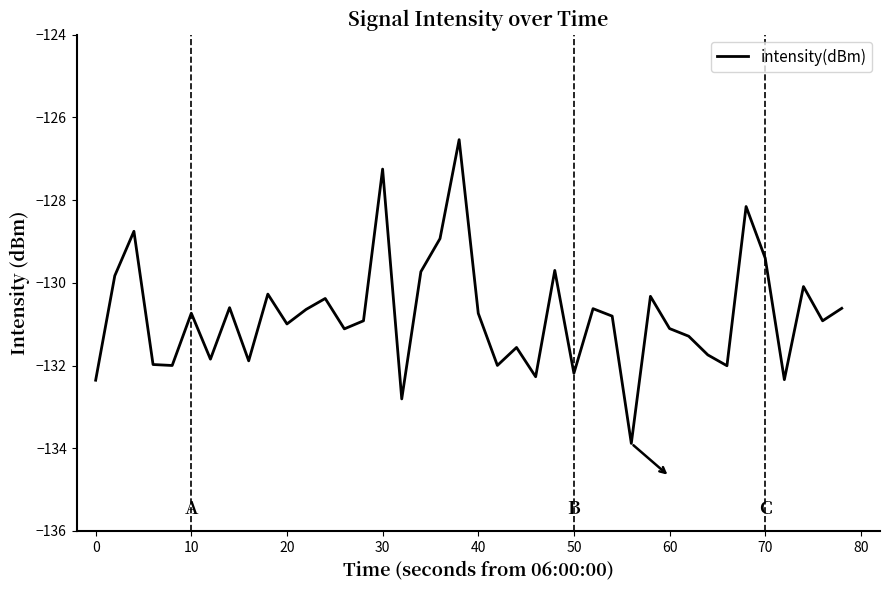

How many lines are shown in the chart?

1